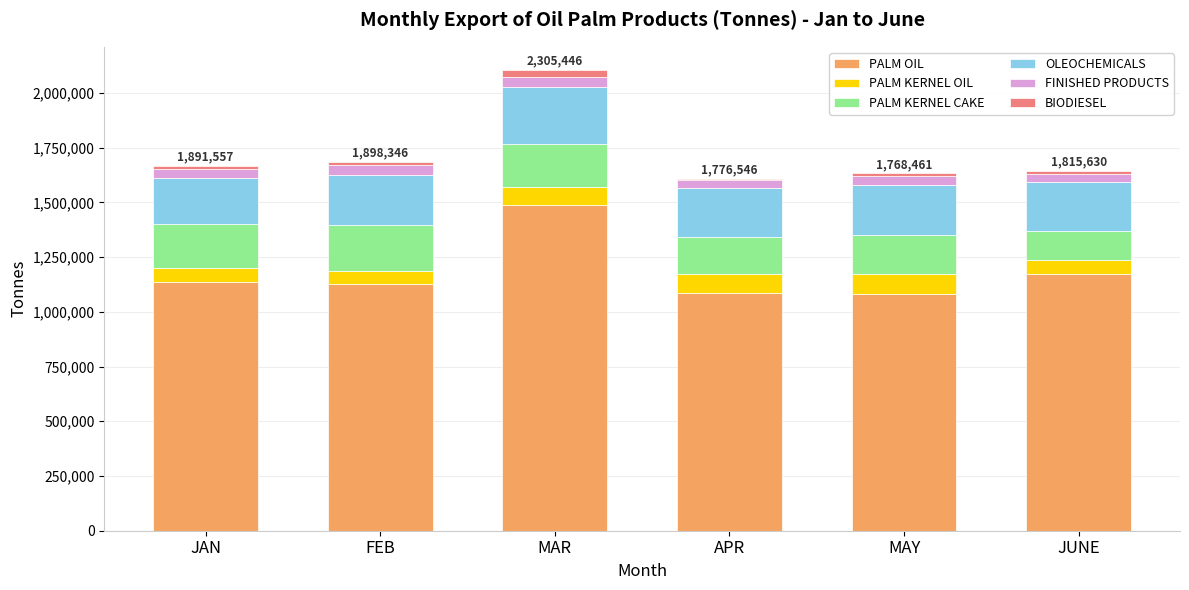

True or false: PALM OIL has a value of 1127970 at FEB.

True